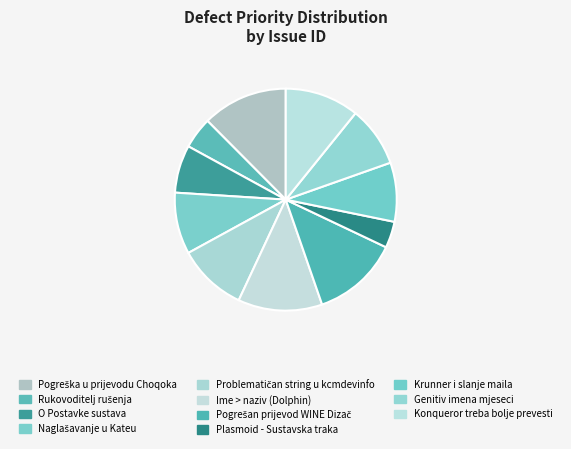

To the nearest percent, what is the average slice percentage?

9%